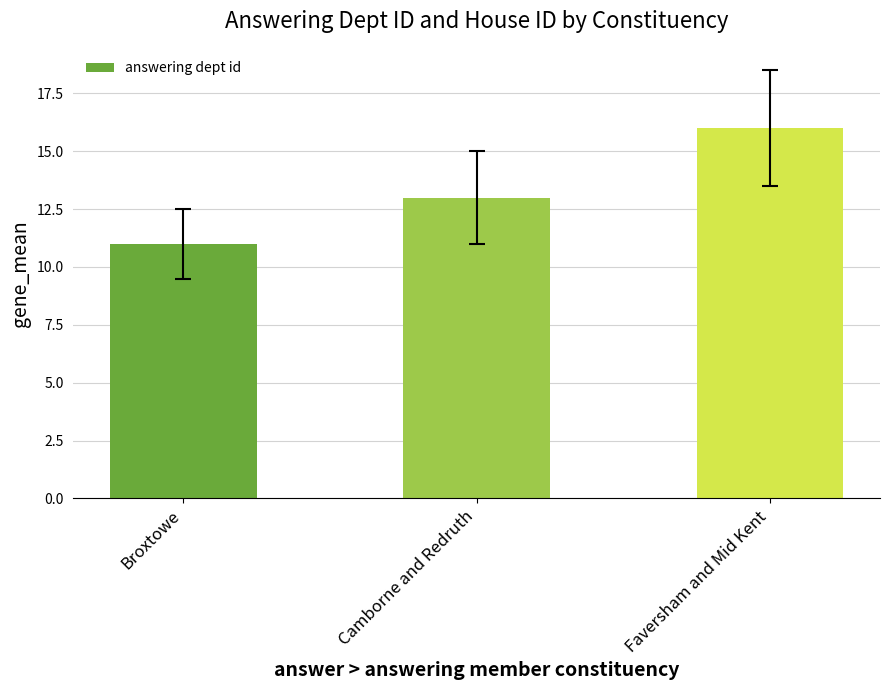

Rank the categories by value from highest to lowest.

Faversham and Mid Kent, Camborne and Redruth, Broxtowe